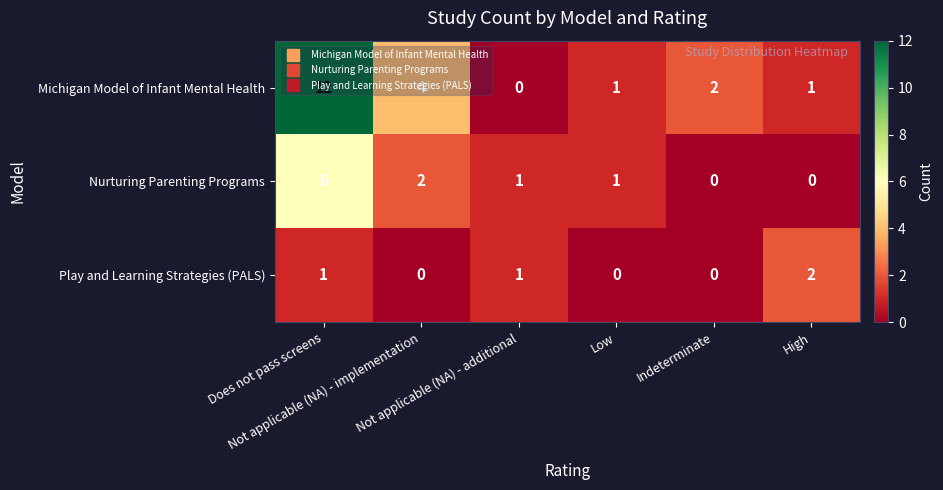

What is the difference between the maximum and minimum values in the Nurturing Parenting Programs series?

6